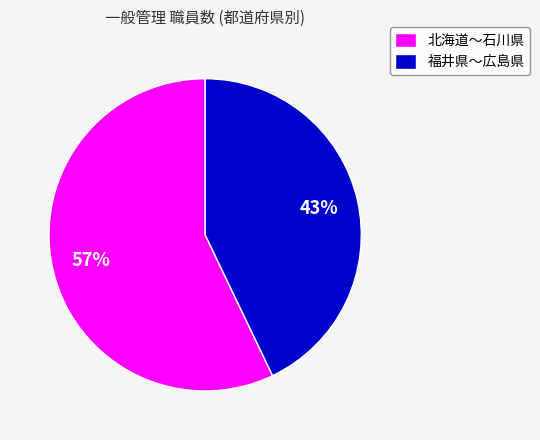

What is the ratio of the value at 北海道〜石川県 to the value at 福井県〜広島県?

1.3